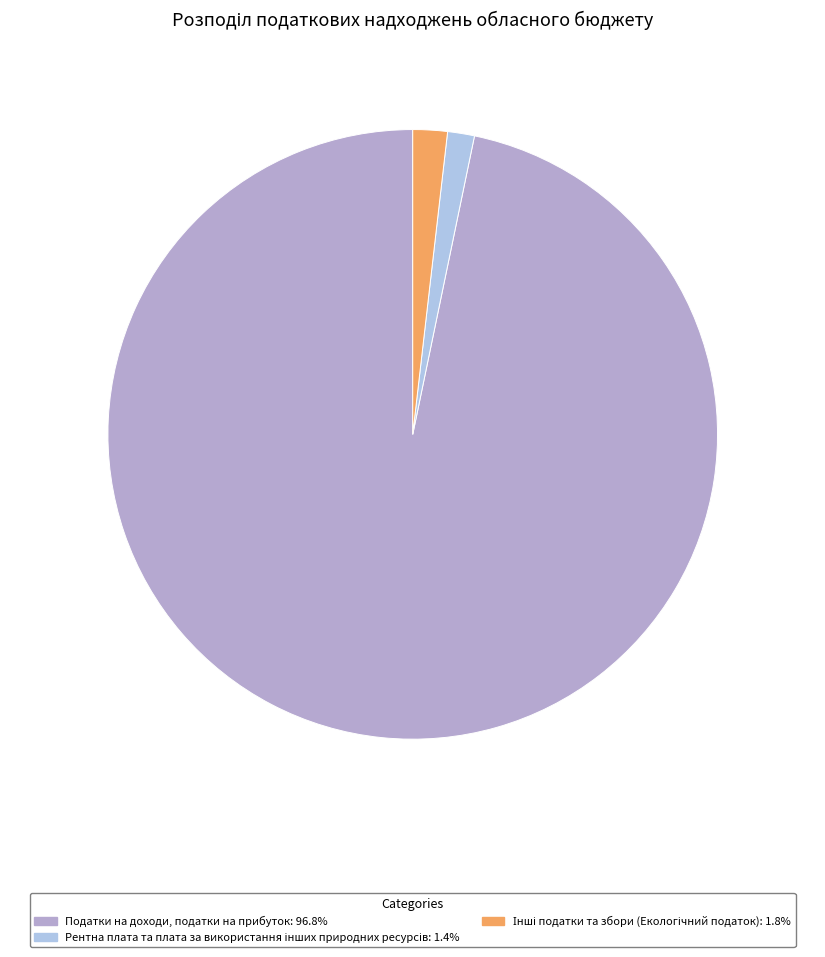

What percentage do Рентна плата та плата за використання інших природних ресурсів and Податки на доходи, податки на прибуток together represent?

98.2%